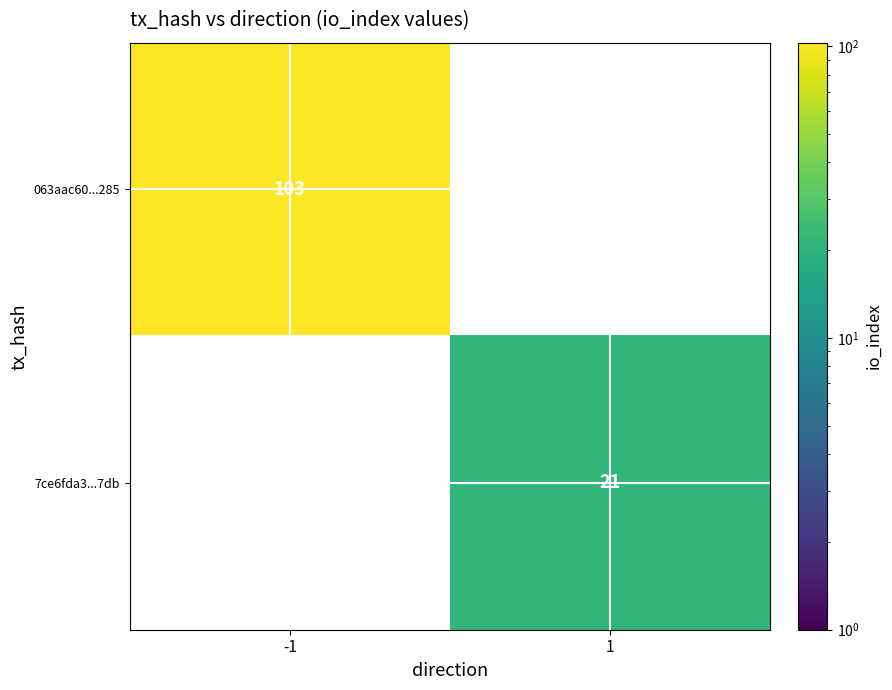

What is the minimum value shown in the chart?

21.0